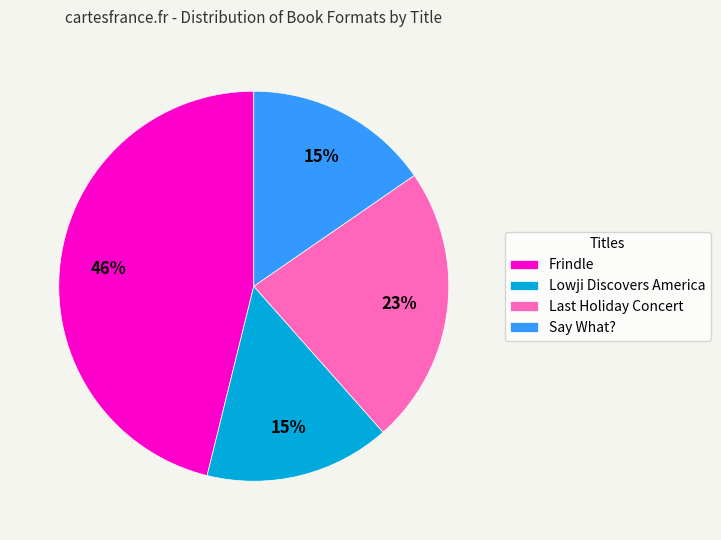

Which has a higher value, Frindle or Lowji Discovers America?

Frindle